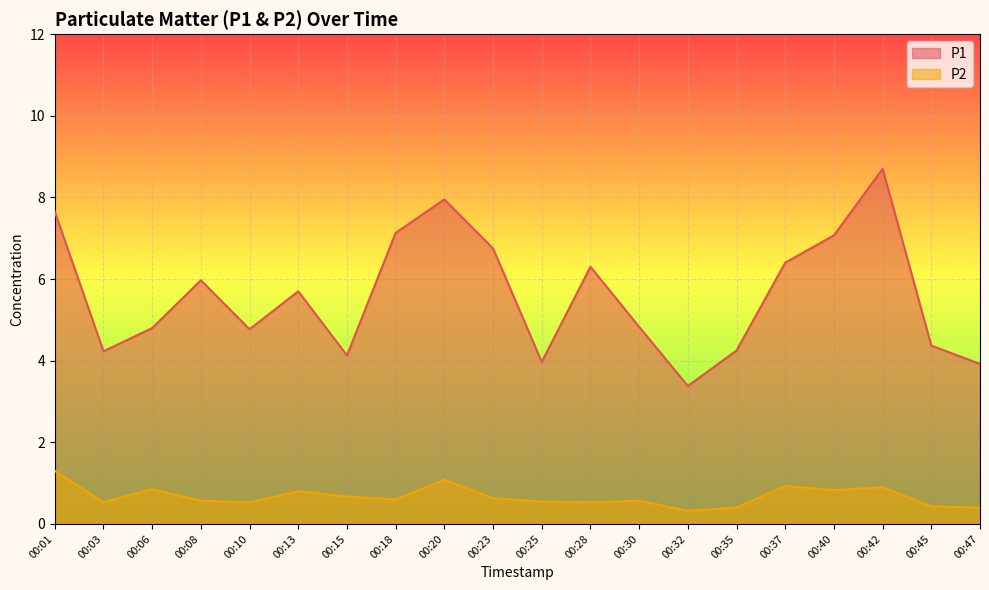

The value of P1 at 00:18 is 7.1. True or false?

True